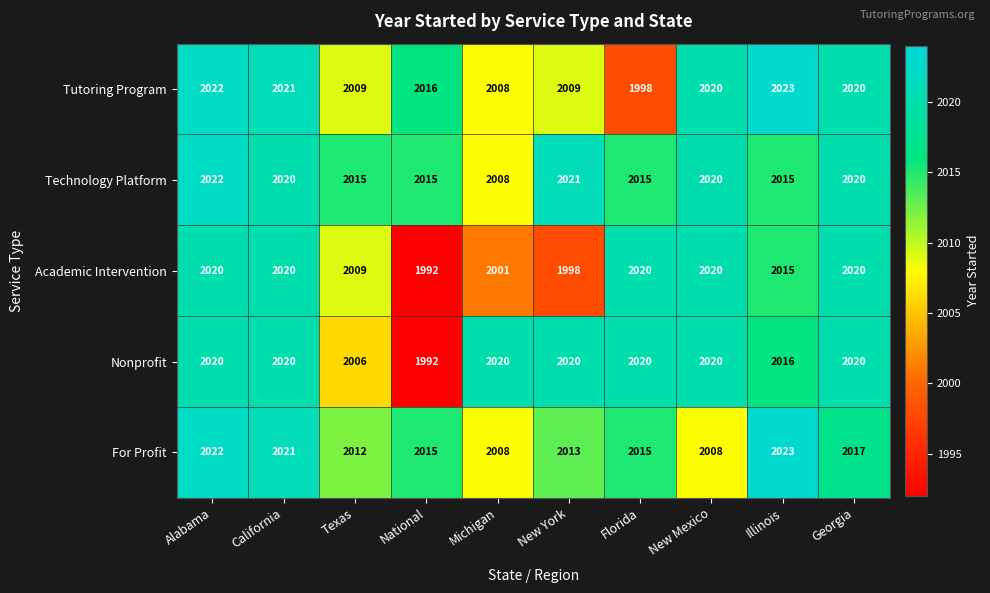

At which category is the sum across all series the highest?

Alabama